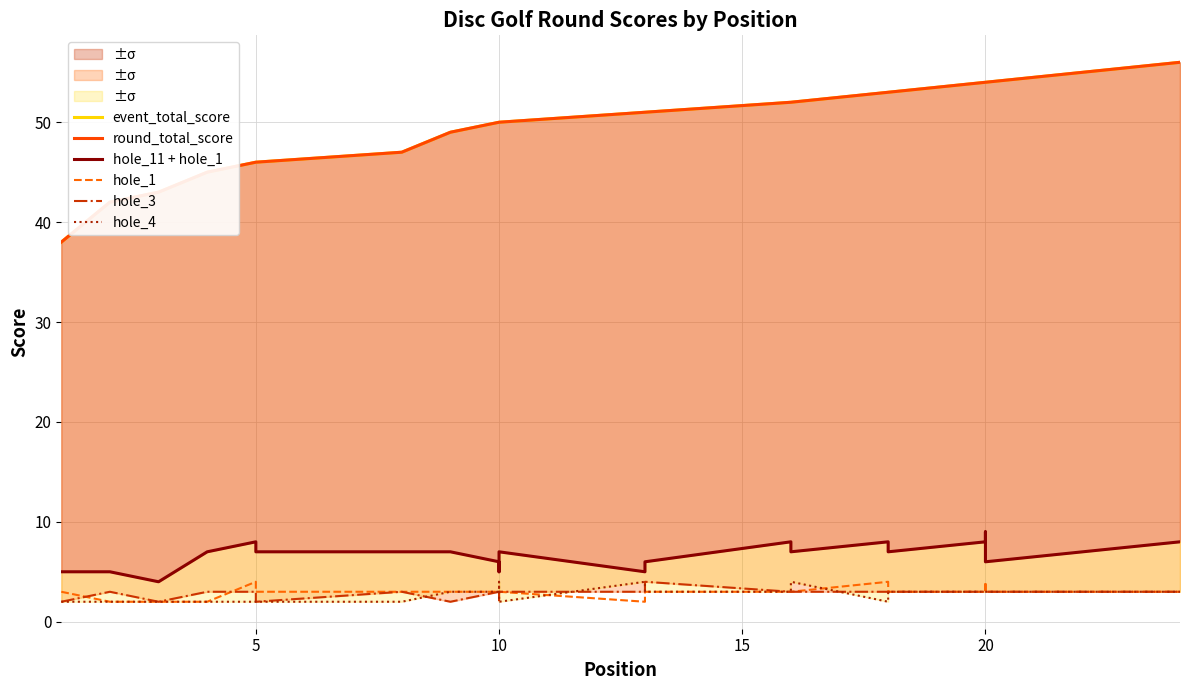

True or false: hole_11 + hole_1 and round_total_score intersect in this chart.

False